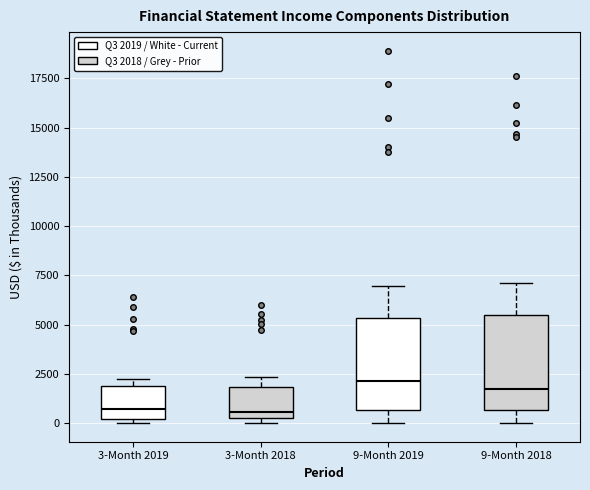

Where is the upper edge of the box for 3-Month 2018 on the y-axis? The values are not printed on the chart, so give them approximately, as read against the axis.

2000